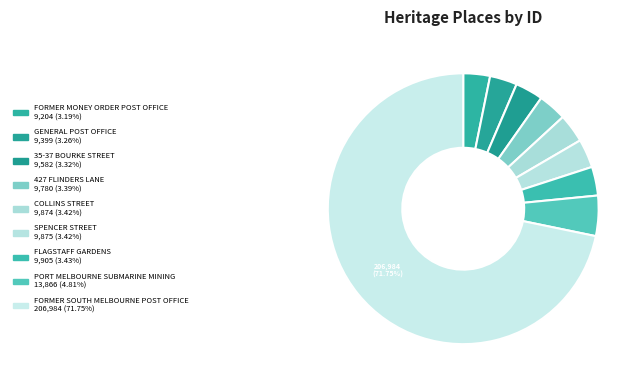

How many segments does this pie chart have?

9